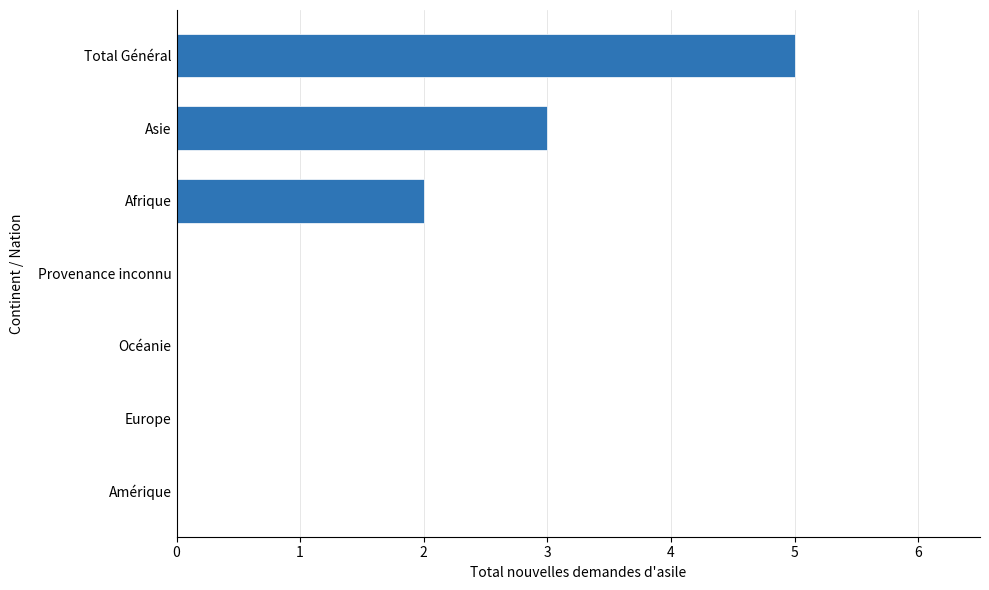

Reading top to bottom, what are all the values shown in this chart?

Total Général=5	Asie=3	Afrique=2	Provenance inconnu=0	Océanie=0	Europe=0	Amérique=0